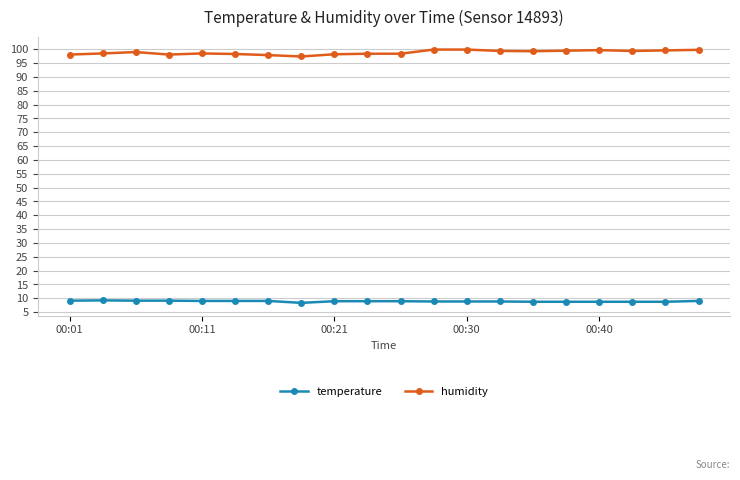

What is the maximum value for temperature?

9.2